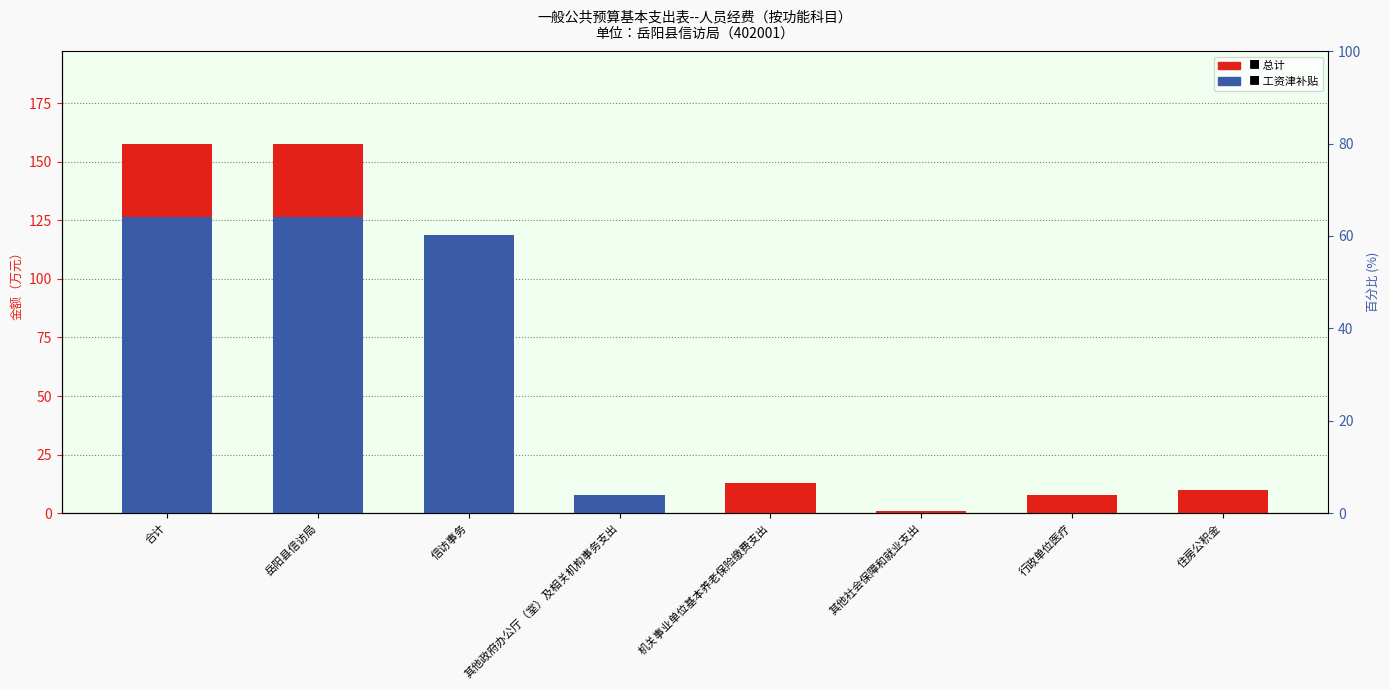

At which category is the sum across all series the highest?

合计